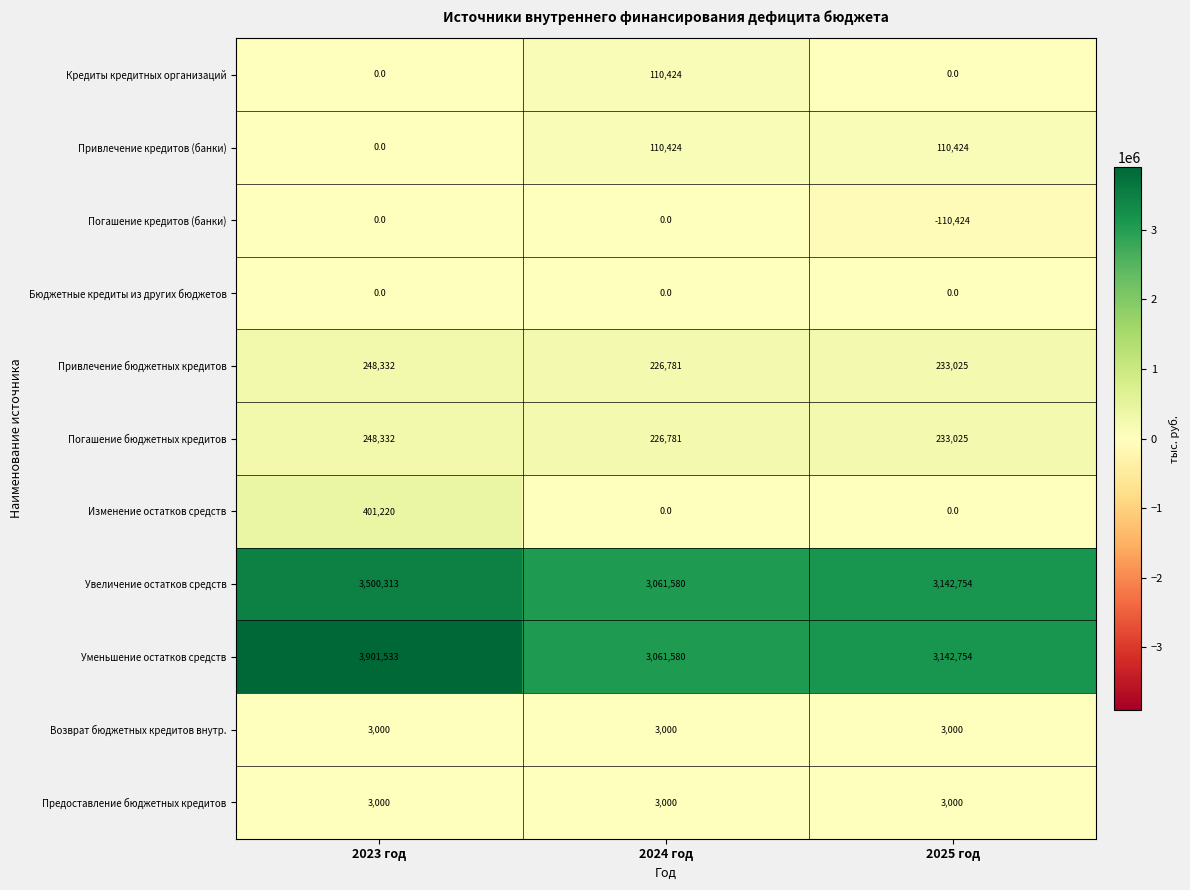

Count the number of data series in this chart.

11